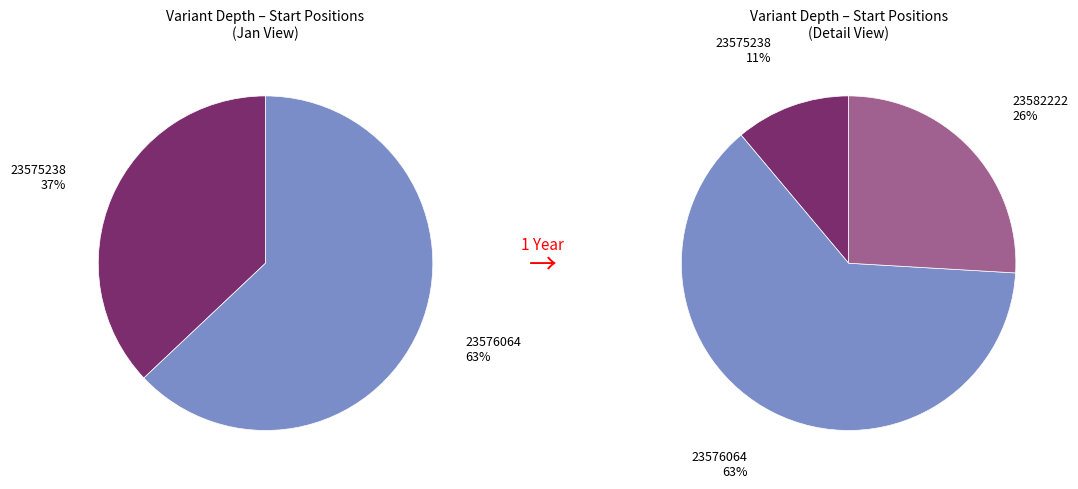

Which has a higher value, 23582222 or 23576064?

23576064